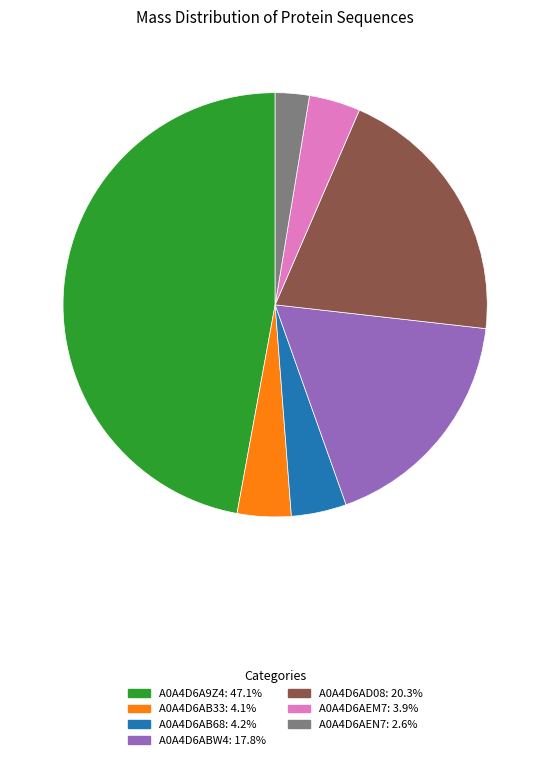

Does A0A4D6AB33 represent more than half of the total?

No